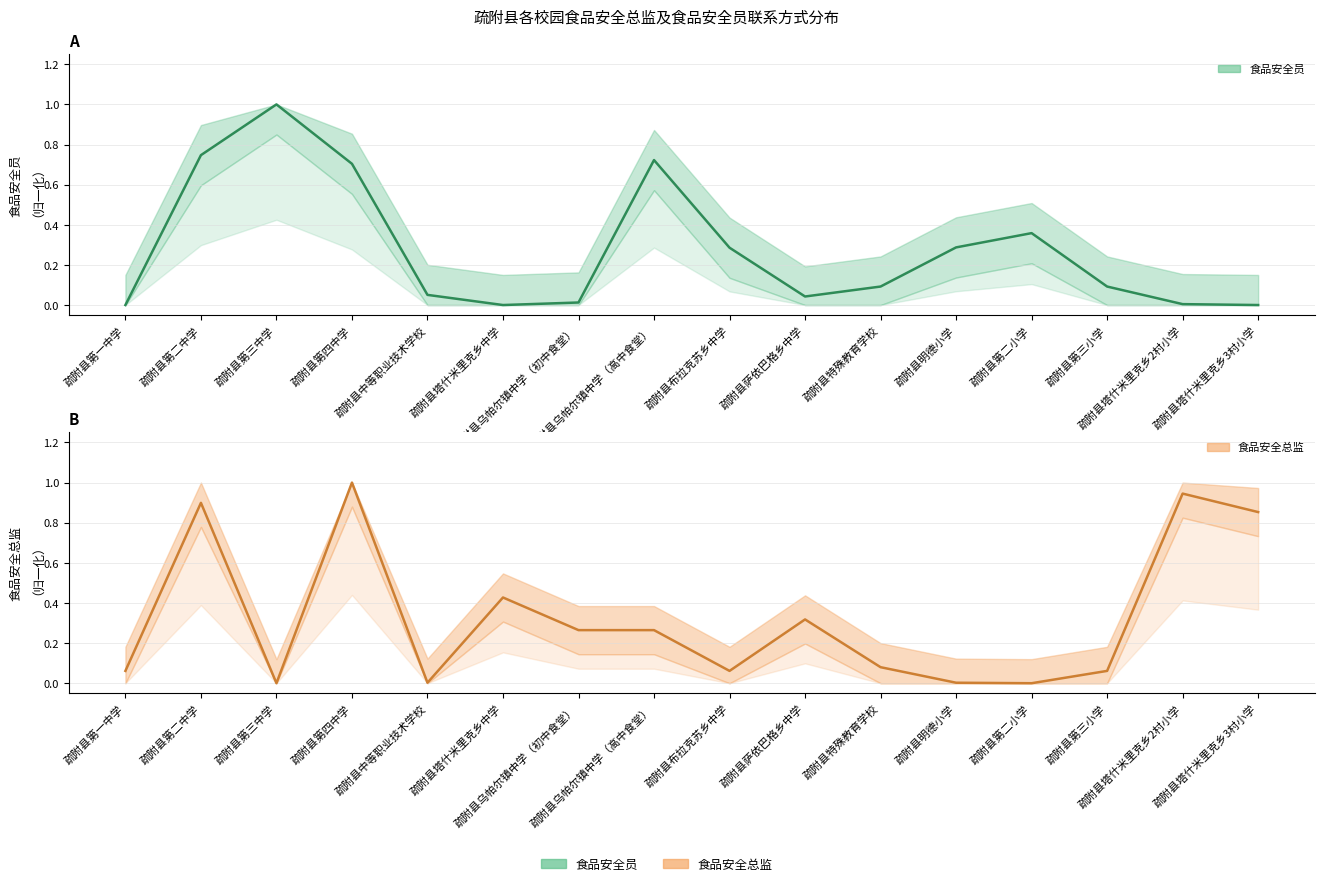

Between 疏附县塔什米里克乡中学 and 疏附县布拉克苏乡中学, which is larger?

疏附县布拉克苏乡中学